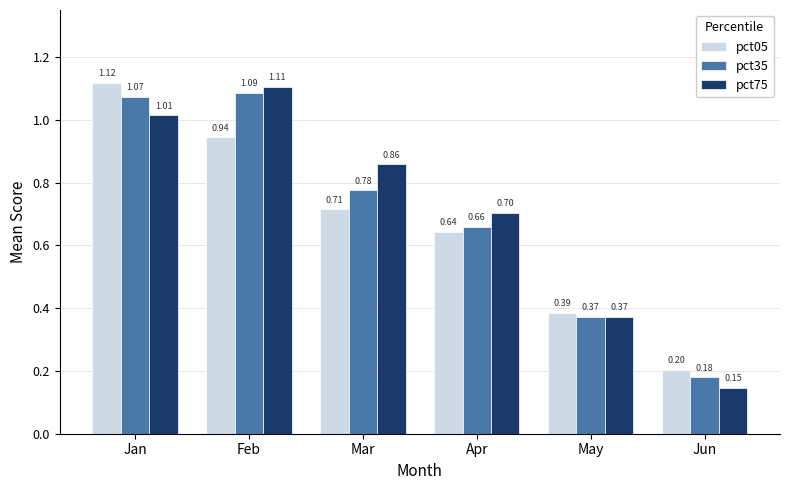

At which category is the sum across all series the highest?

Jan